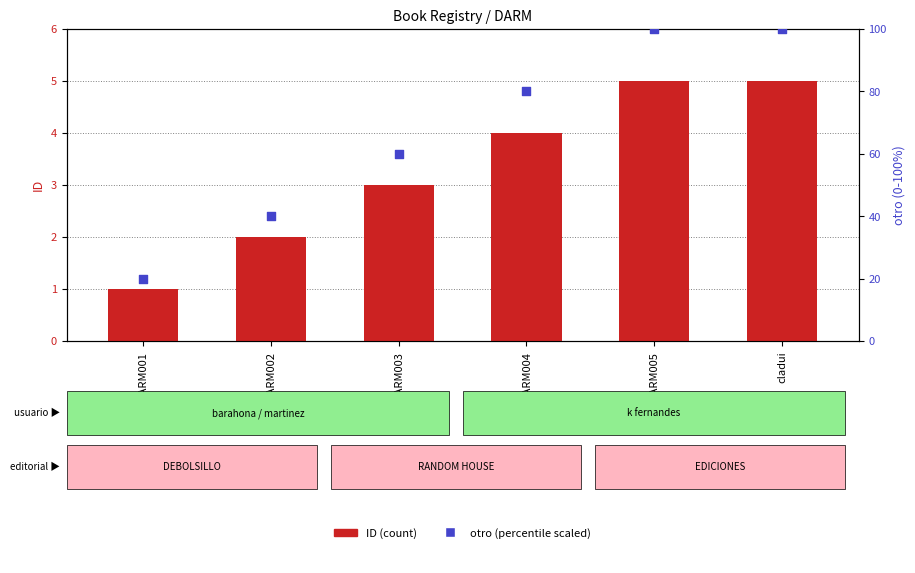

Which series reaches the minimum Y coordinate?

ID